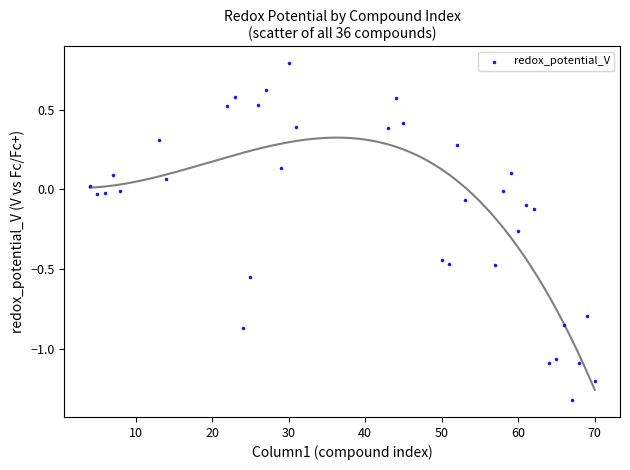

What is the range of X values (max minus min)?

66.0